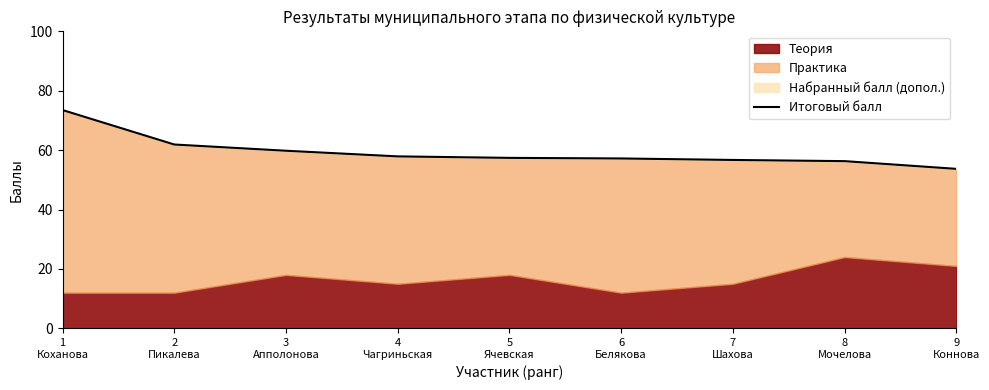

Reading left to right, what are all the values shown in this chart?

73.5	61.9	59.8	57.9	57.4	57.2	56.7	56.3	53.7